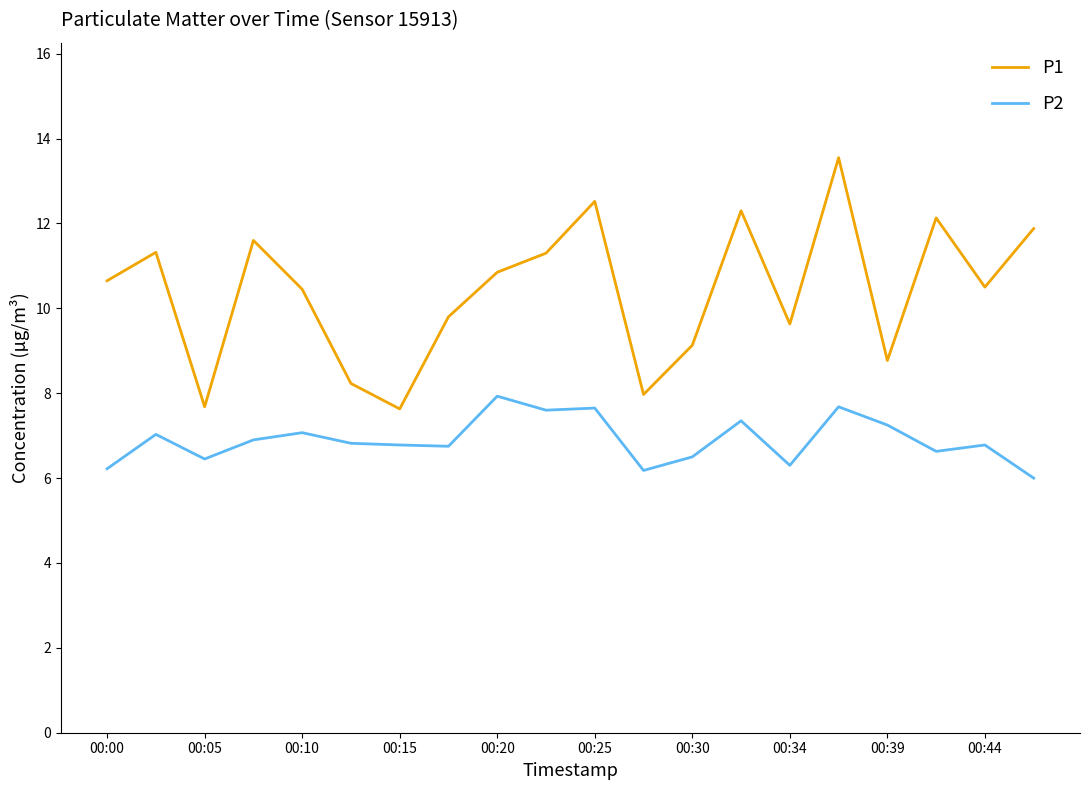

List the series in order of their peak value, lowest first.

P2, P1